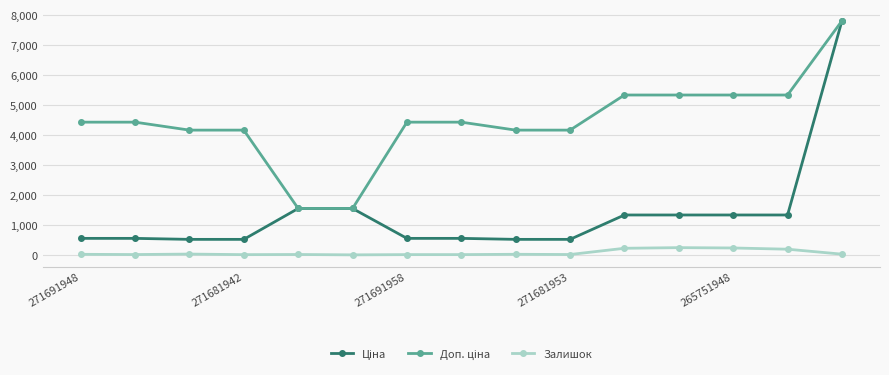

What is the difference between the maximum and minimum values in the Залишок series?

240.0